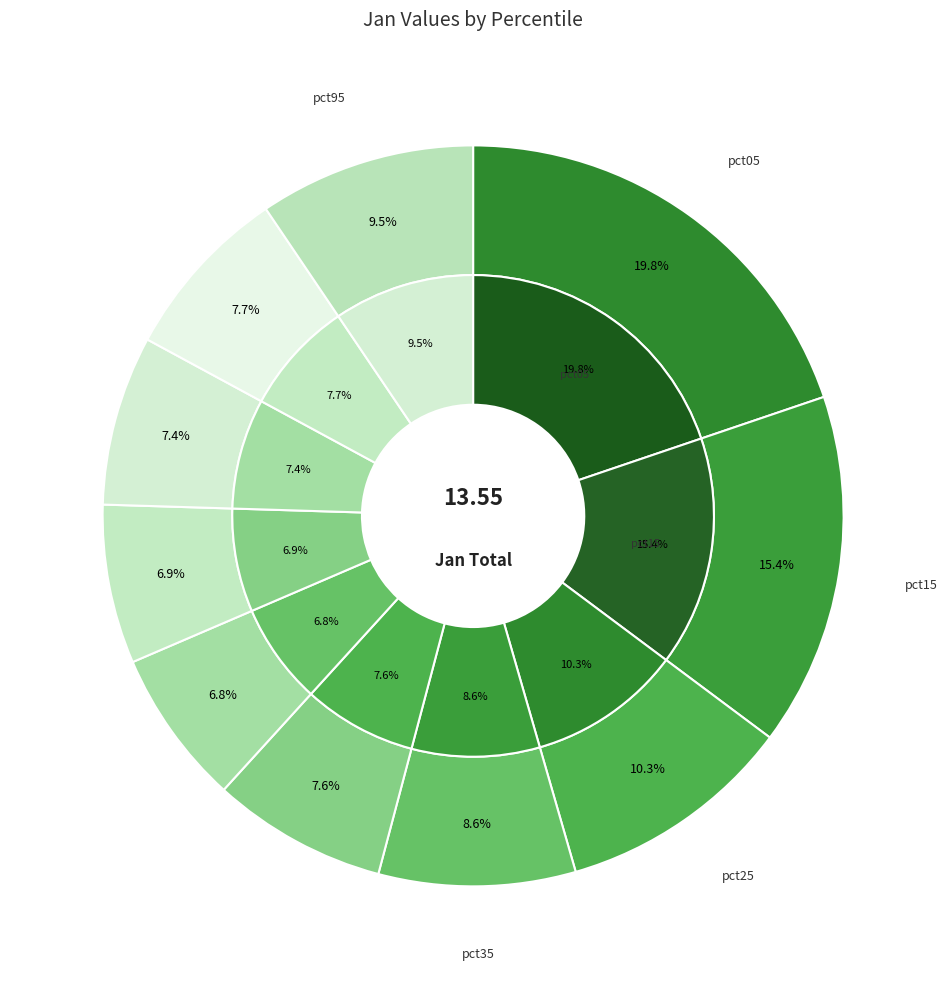

How many slices are in this pie chart?

10